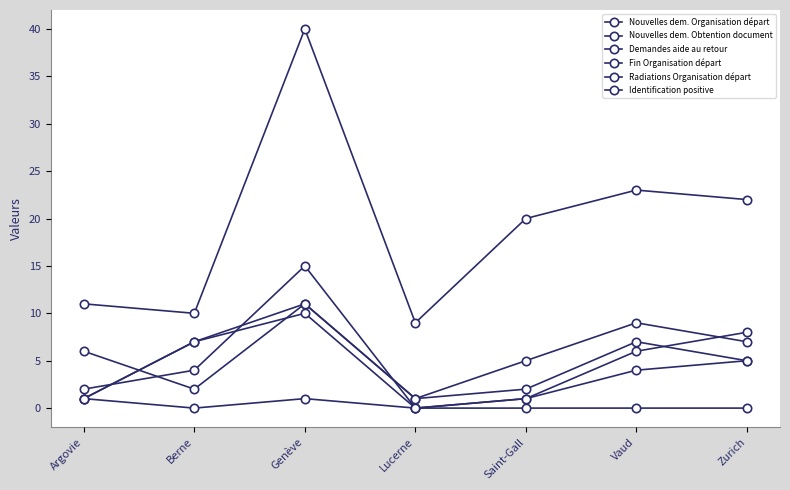

Rank the categories by Nouvelles dem. Organisation départ value from lowest to highest.

Lucerne, Saint-Gall, Argovie, Berne, Vaud, Zurich, Genève